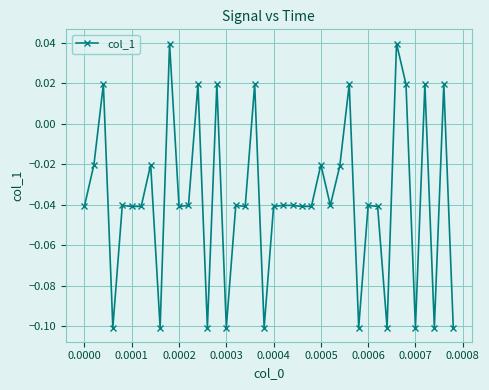

True or false: the data has more than 2 interior local peaks.

True